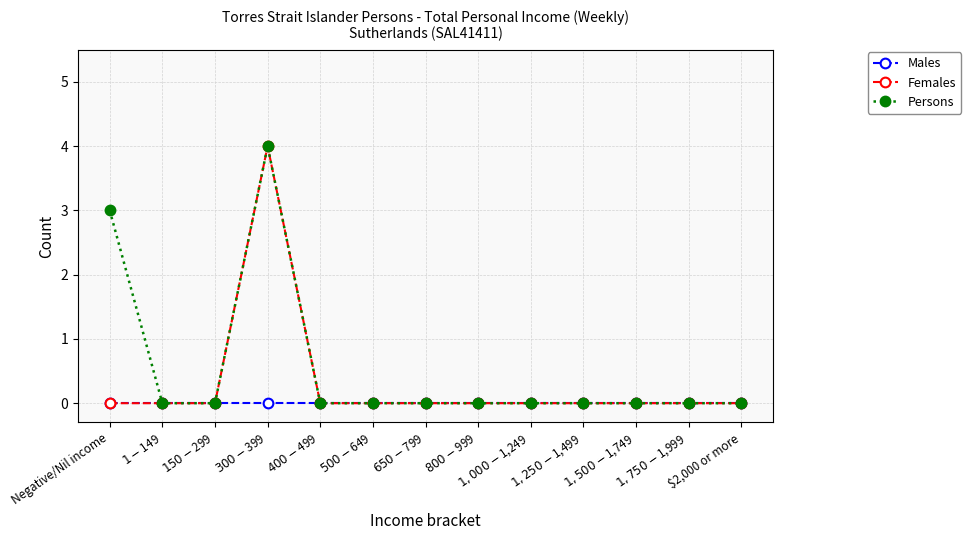

What is the greatest value displayed?

4